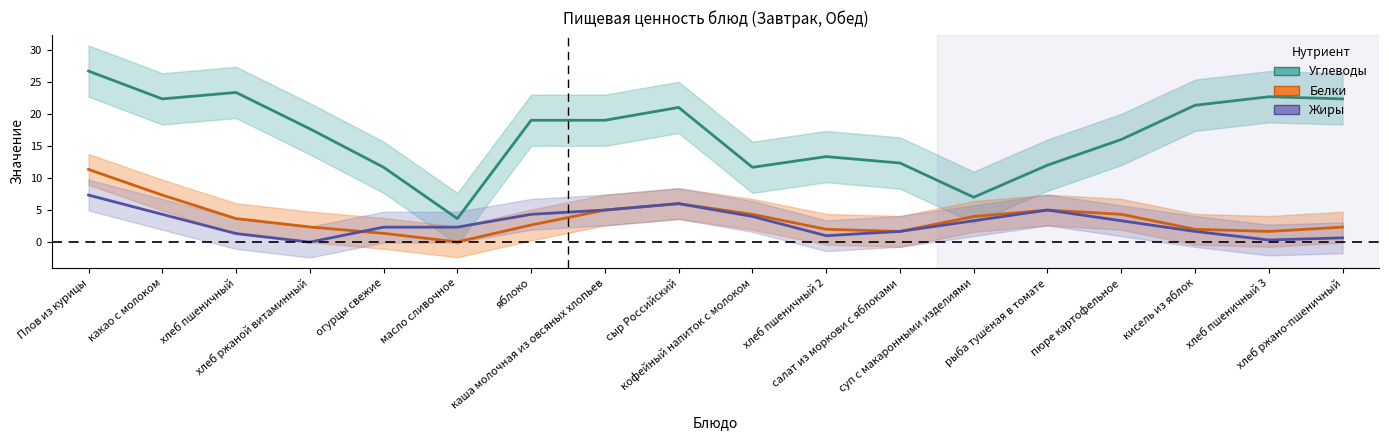

The Жиры series shows 6.0 at сыр Российский. True or false?

True